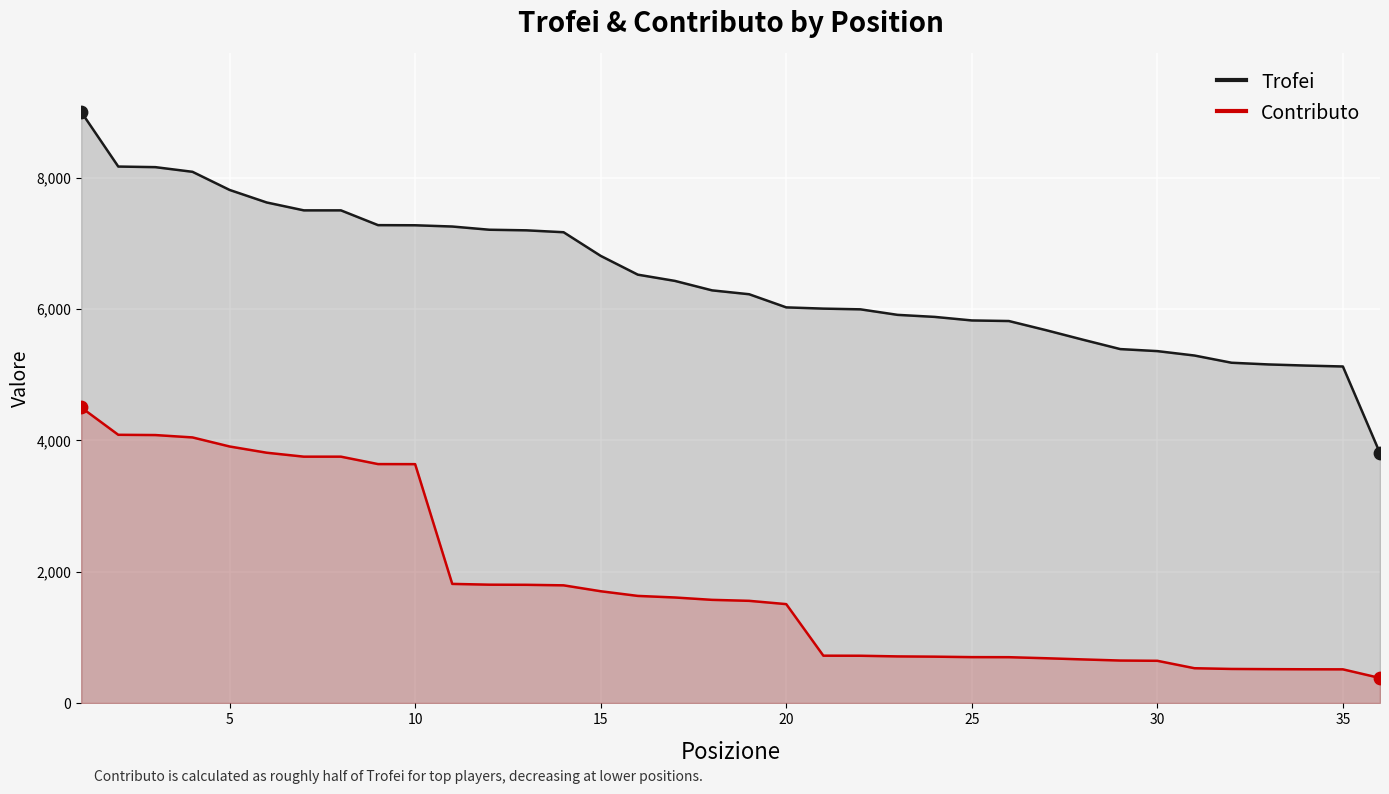

What is the total value across all series at 30?

5999